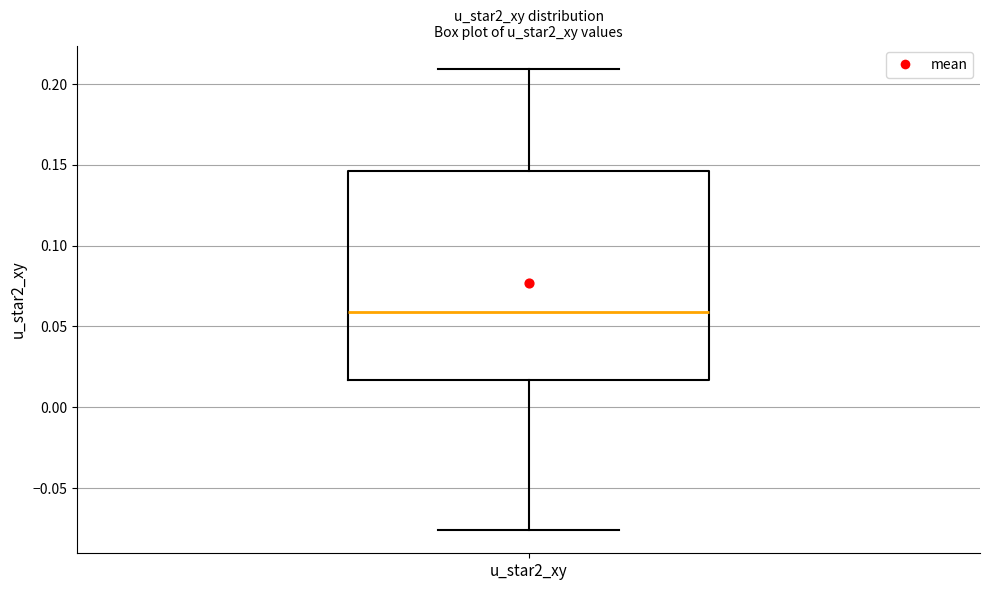

Transcribe this box plot: give where the median line is, the range the box spans, and where the two whiskers end, as read against the y-axis. The values are not printed on the chart, so give them approximately, as read against the axis.

median 0.060, box 0.015 to 0.145, whiskers -0.075 to 0.210